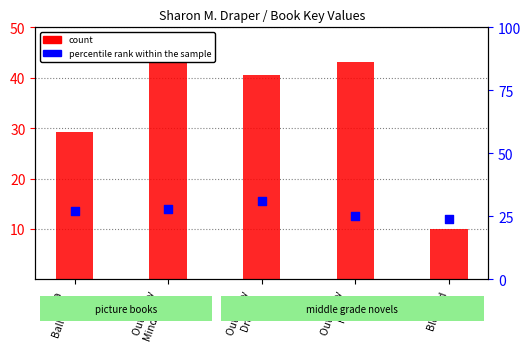

Which series contains the lowest Y value?

count